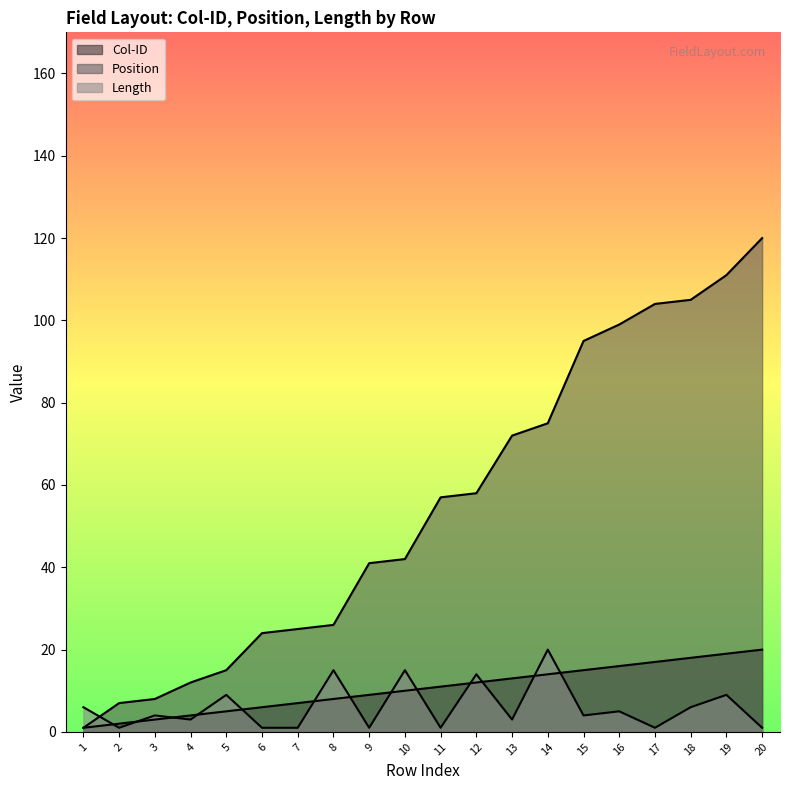

How many Length values are between 1 and 9?

16